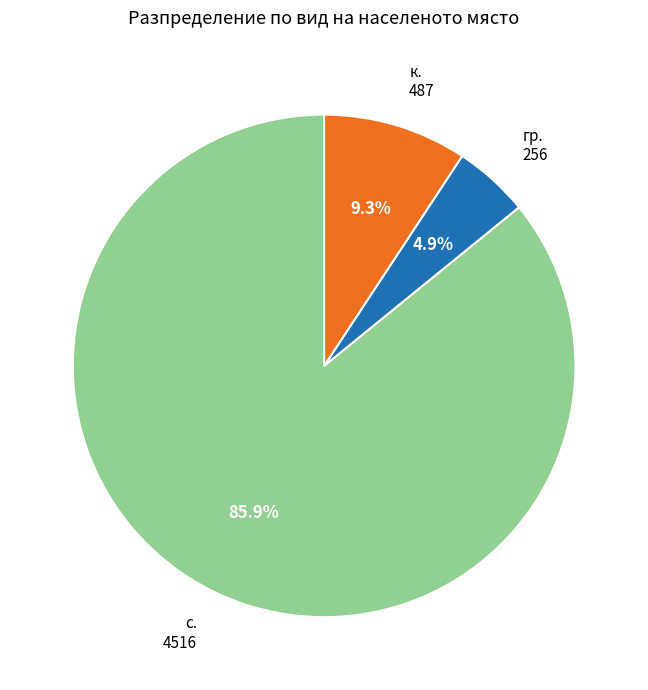

Does any single category account for the majority?

Yes